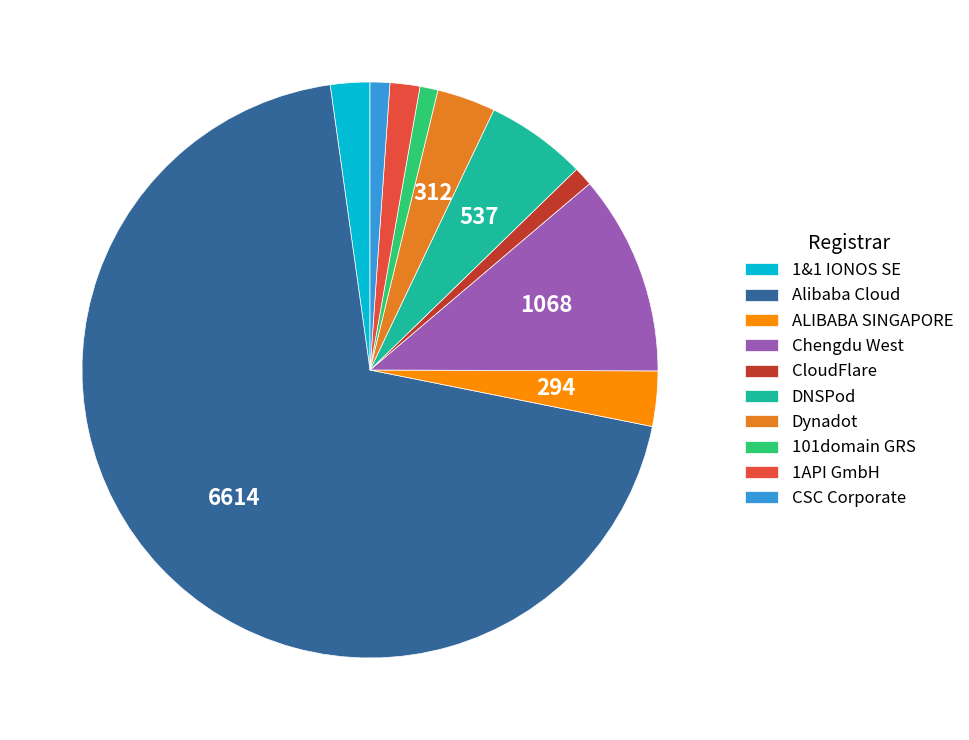

Approximately how many times larger is the value at 1&1 IONOS SE compared to ALIBABA SINGAPORE?

0.7